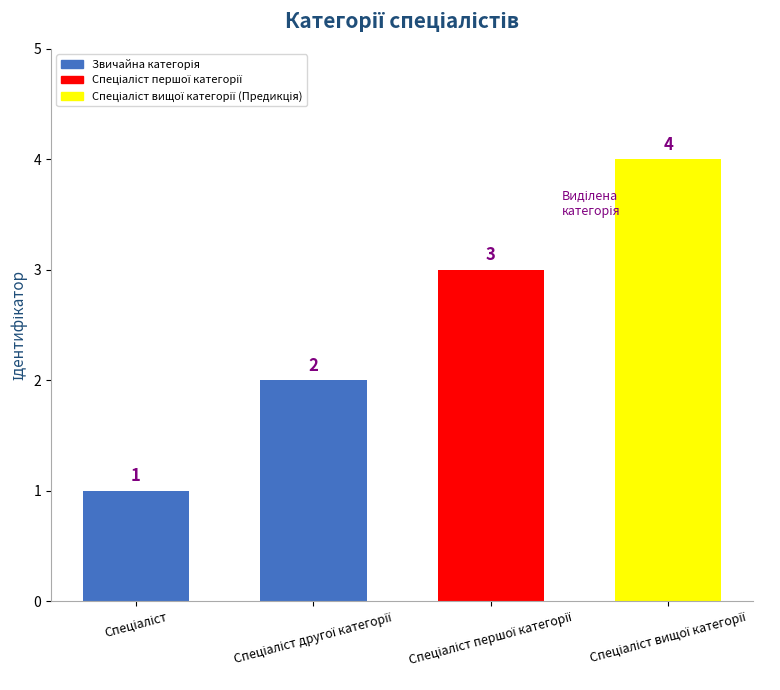

Count the values in the range 2 to 4.

3